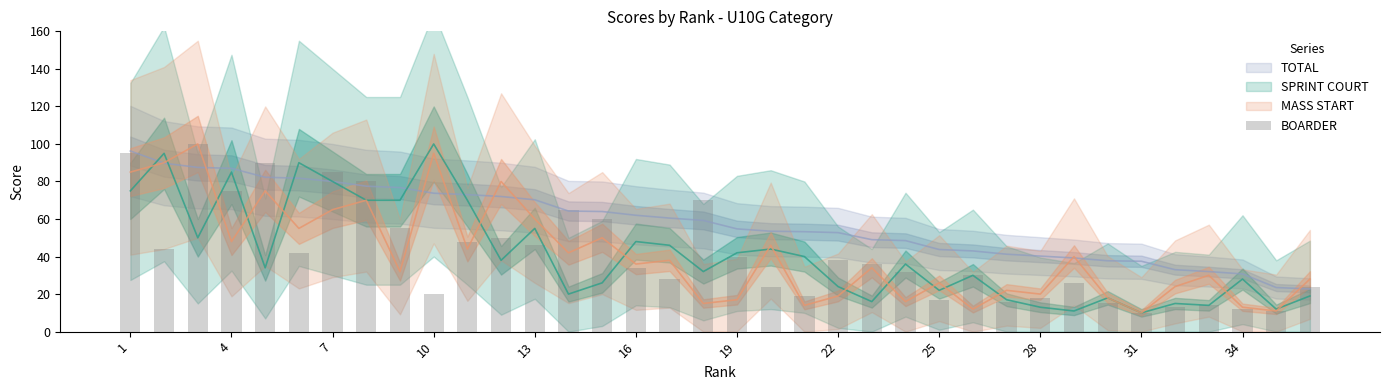

How many data points are above 36?

17